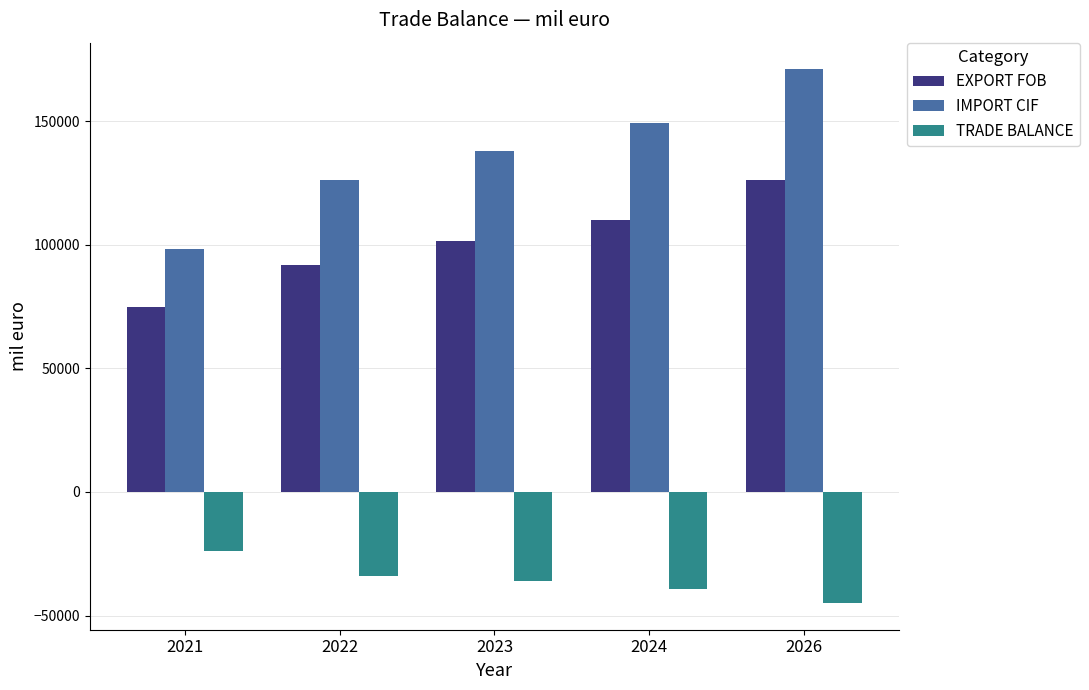

Which series has the largest range (max minus min)?

IMPORT CIF